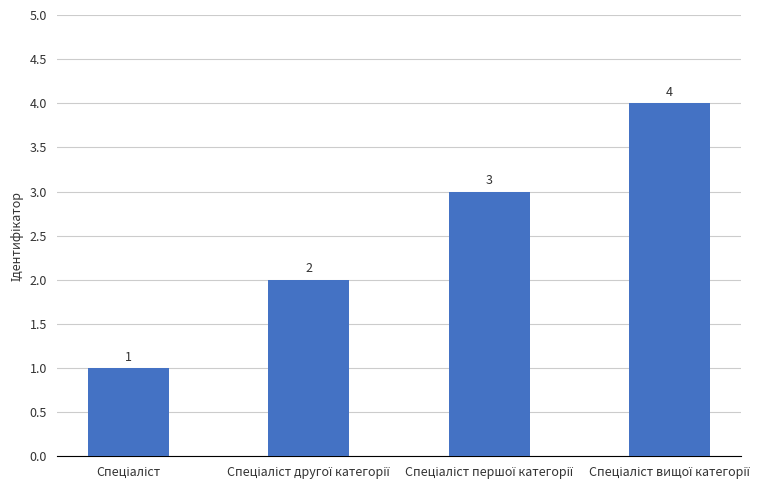

What is the minimum value shown in the chart?

1